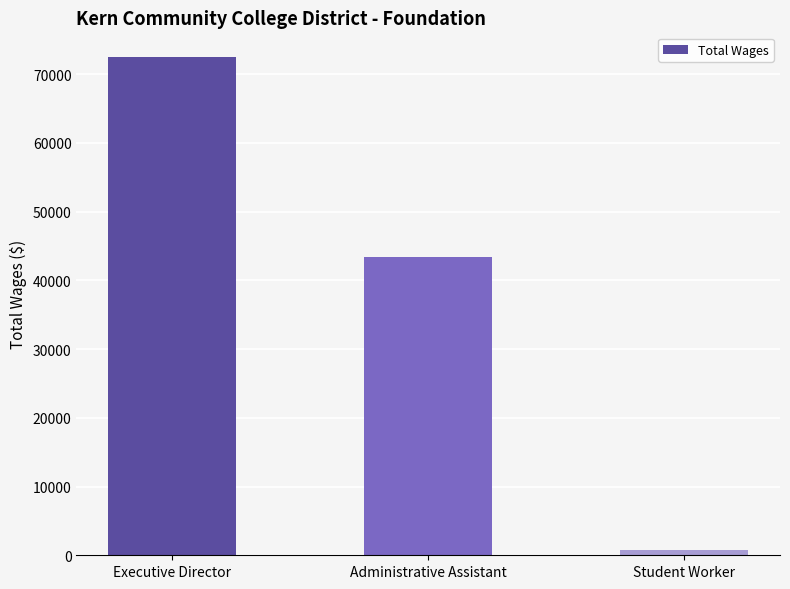

How many bars are there in total?

3